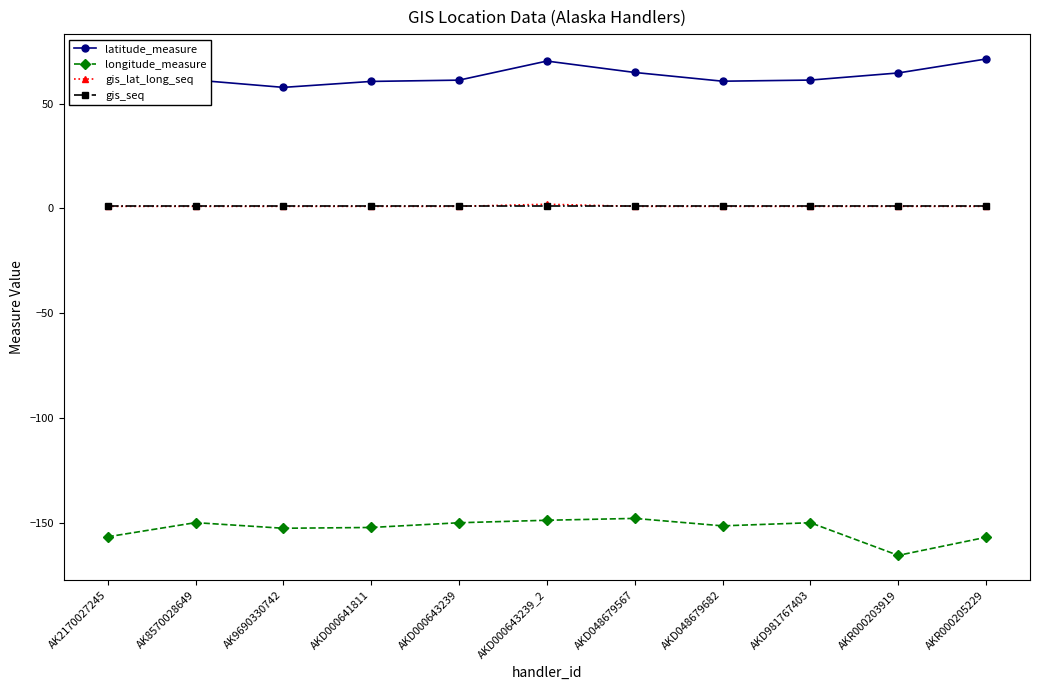

The latitude_measure series shows 16.4 at AKD000641811. True or false?

False